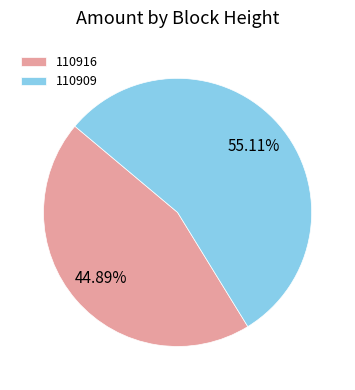

How many segments does this pie chart have?

2